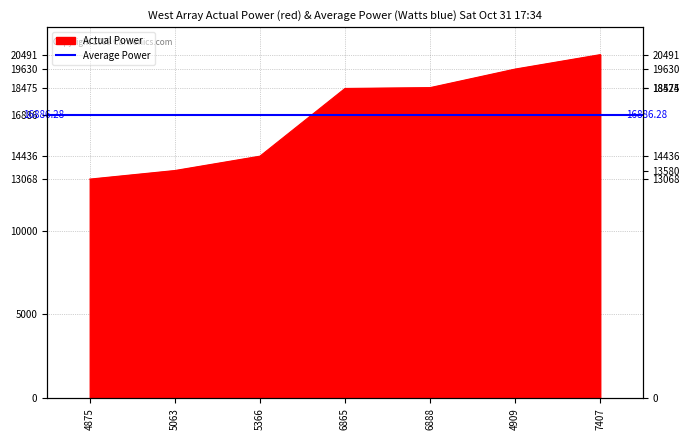

What position from the right is 4875?

7